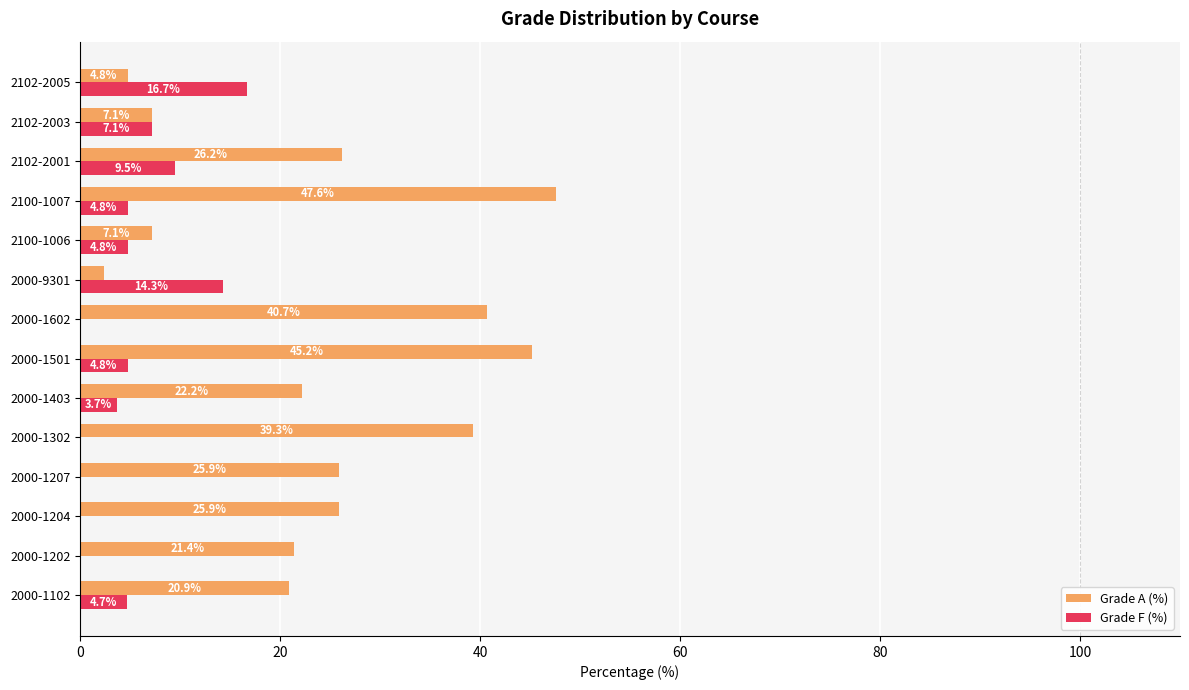

What is the sum of all Grade F (%) values?

70.3